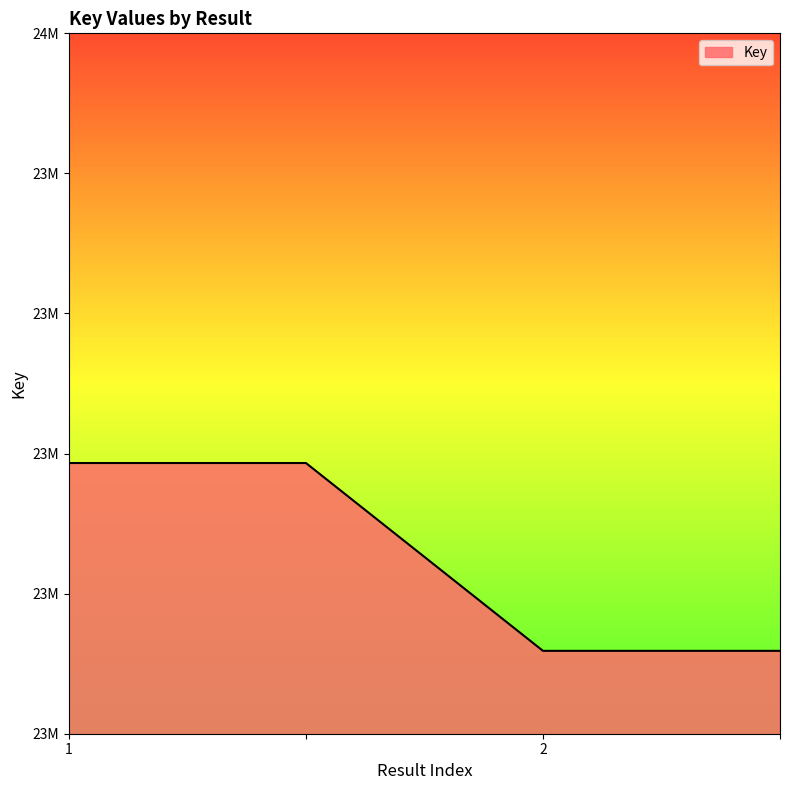

Rank the categories by value from lowest to highest.

2, , 1, 